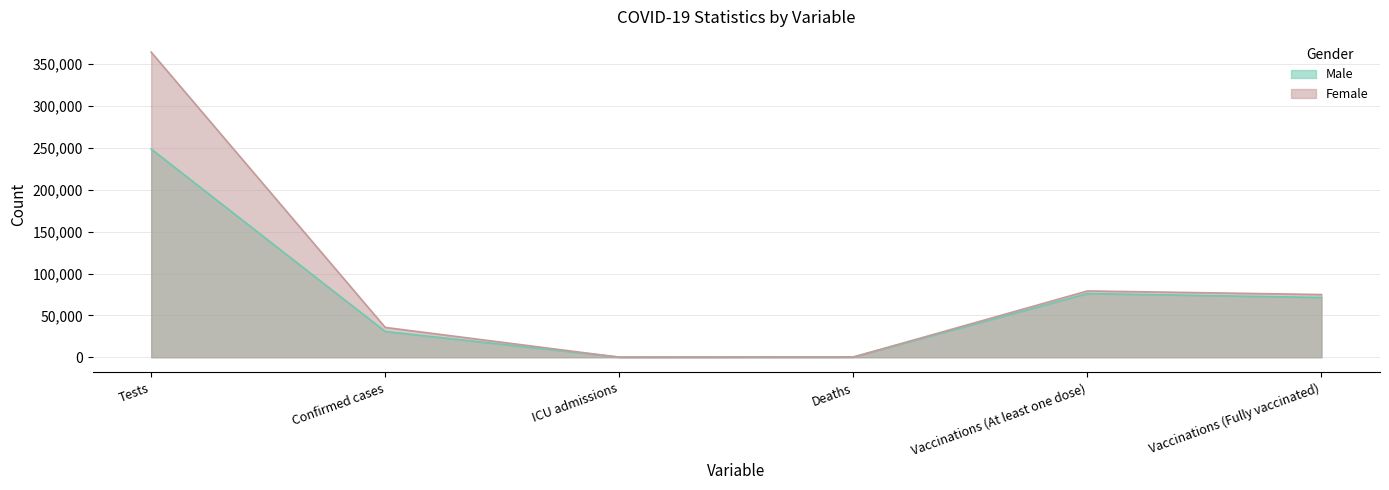

True or false: Female and Male intersect in this chart.

True